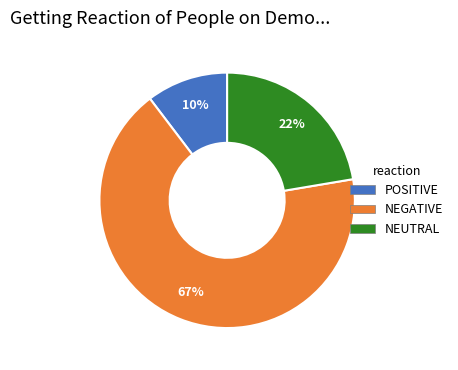

Does any single category account for the majority?

Yes